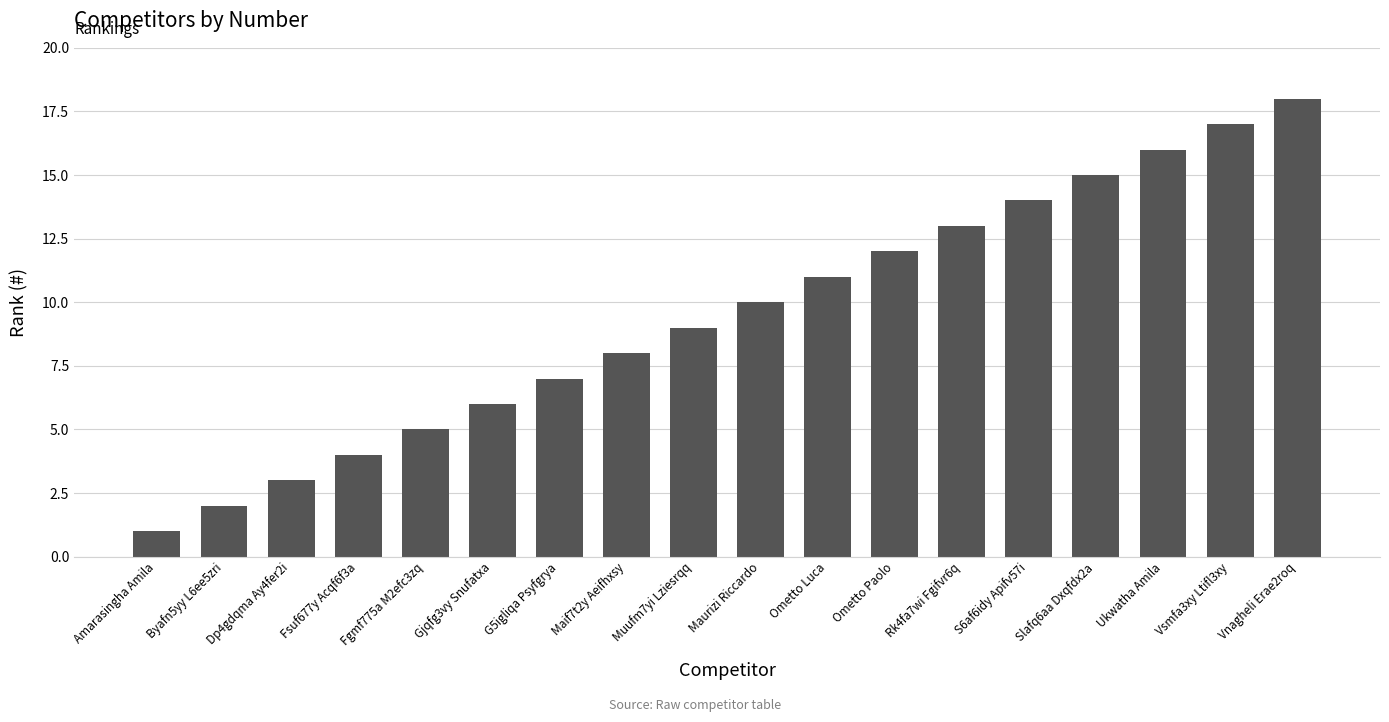

List the labels in order of value, largest first.

Vnagheli Erae2roq, Vsmfa3xy Ltifl3xy, Ukwatha Amila, Slafq6aa Dxqfdx2a, S6af6idy Apifv57i, Rk4fa7wi Fgifvr6q, Ometto Paolo, Ometto Luca, Maurizi Riccardo, Muufm7yi Lziesrqq, Maif7t2y Aeifhxsy, G5igliqa Psyfgrya, Gjqfg3vy Snufatxa, Fgmf775a M2efc3zq, Fsuf677y Acqf6f3a, Dp4gdqma Ay4fer2i, Byafn5yy L6ee5zri, Amarasingha Amila